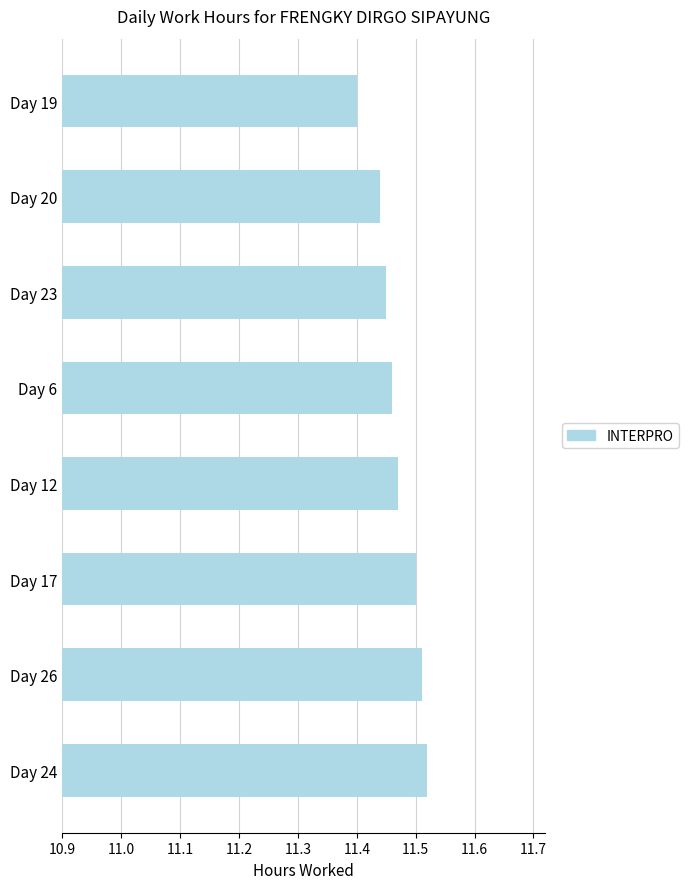

Between Day 12 and Day 17, which is larger?

Day 17